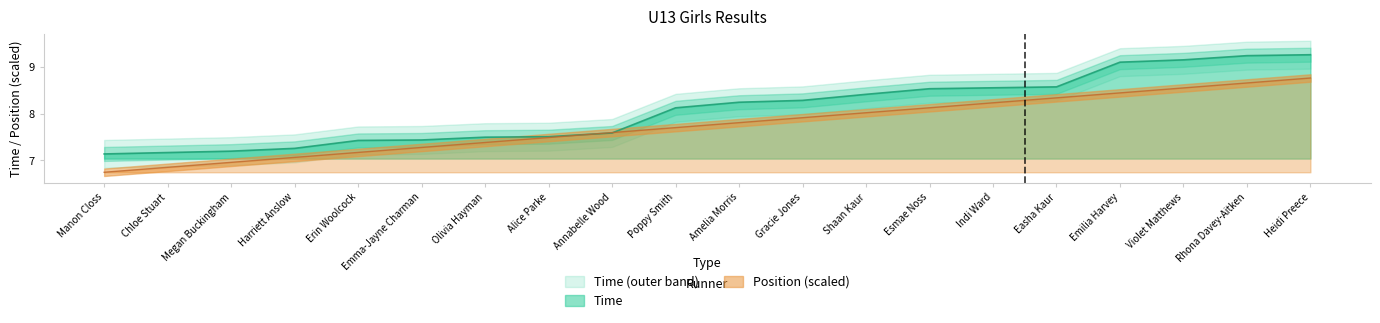

Reading right to left, extract all data points from this chart.

Time: Heidi Preece=9.3	Rhona Davey-Aitken=9.2	Violet Matthews=9.2	Emilia Harvey=9.1	Easha Kaur=8.6	Indi Ward=8.6	Esmae Noss=8.5	Shaan Kaur=8.4	Gracie Jones=8.3	Amelia Morris=8.2	Poppy Smith=8.1	Annabelle Wood=7.6	Alice Parke=7.5	Olivia Hayman=7.5	Emma-Jayne Charman=7.4	Erin Woolcock=7.4	Harriett Anslow=7.3	Megan Buckingham=7.2	Chloe Stuart=7.2	Manon Closs=7.1
Position: Heidi Preece=8.8	Rhona Davey-Aitken=8.7	Violet Matthews=8.6	Emilia Harvey=8.5	Easha Kaur=8.3	Indi Ward=8.2	Esmae Noss=8.1	Shaan Kaur=8.0	Gracie Jones=7.9	Amelia Morris=7.8	Poppy Smith=7.7	Annabelle Wood=7.6	Alice Parke=7.5	Olivia Hayman=7.4	Emma-Jayne Charman=7.3	Erin Woolcock=7.2	Harriett Anslow=7.1	Megan Buckingham=7.0	Chloe Stuart=6.9	Manon Closs=6.7